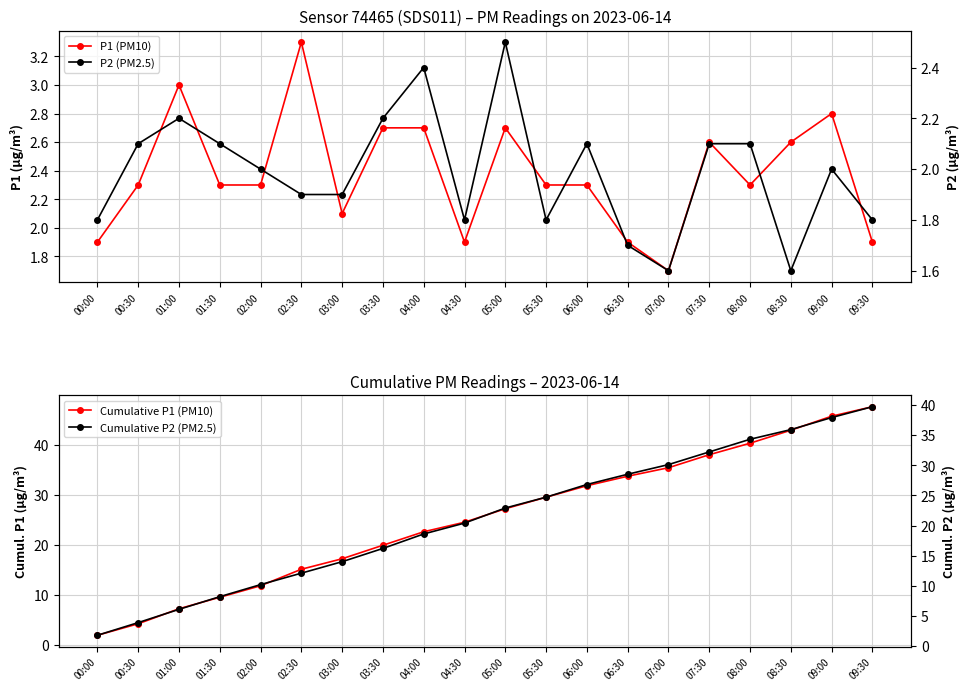

Is it true that P1 (PM10) equals 0.7 at 03:00?

False